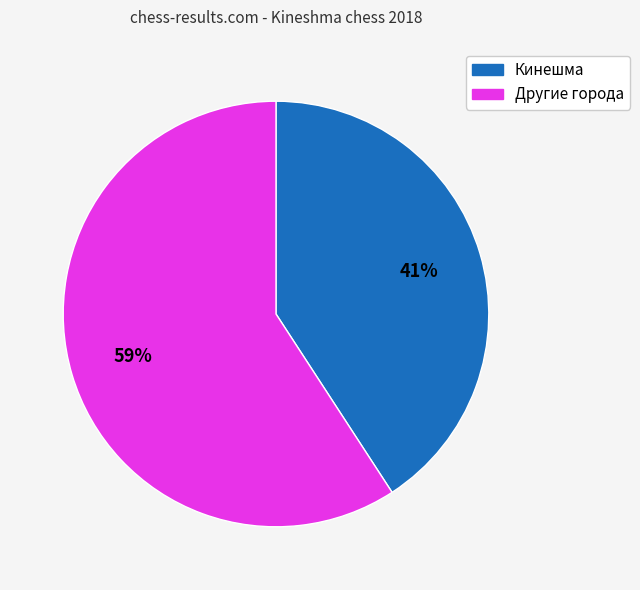

To the nearest percent, what is the difference between the largest and smallest slice percentages?

18%